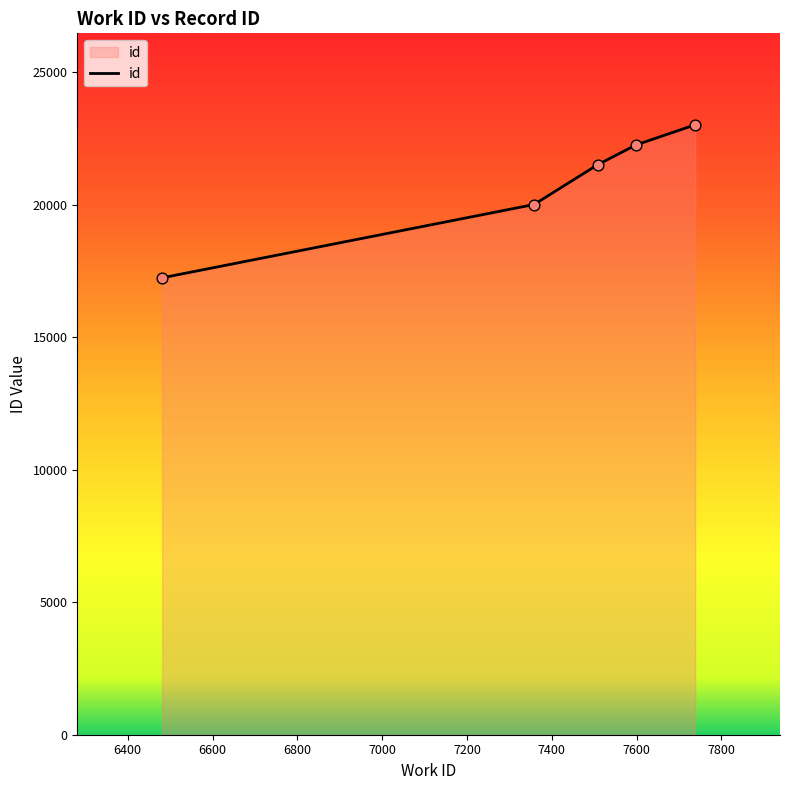

What is the difference between the maximum and minimum values?

5775